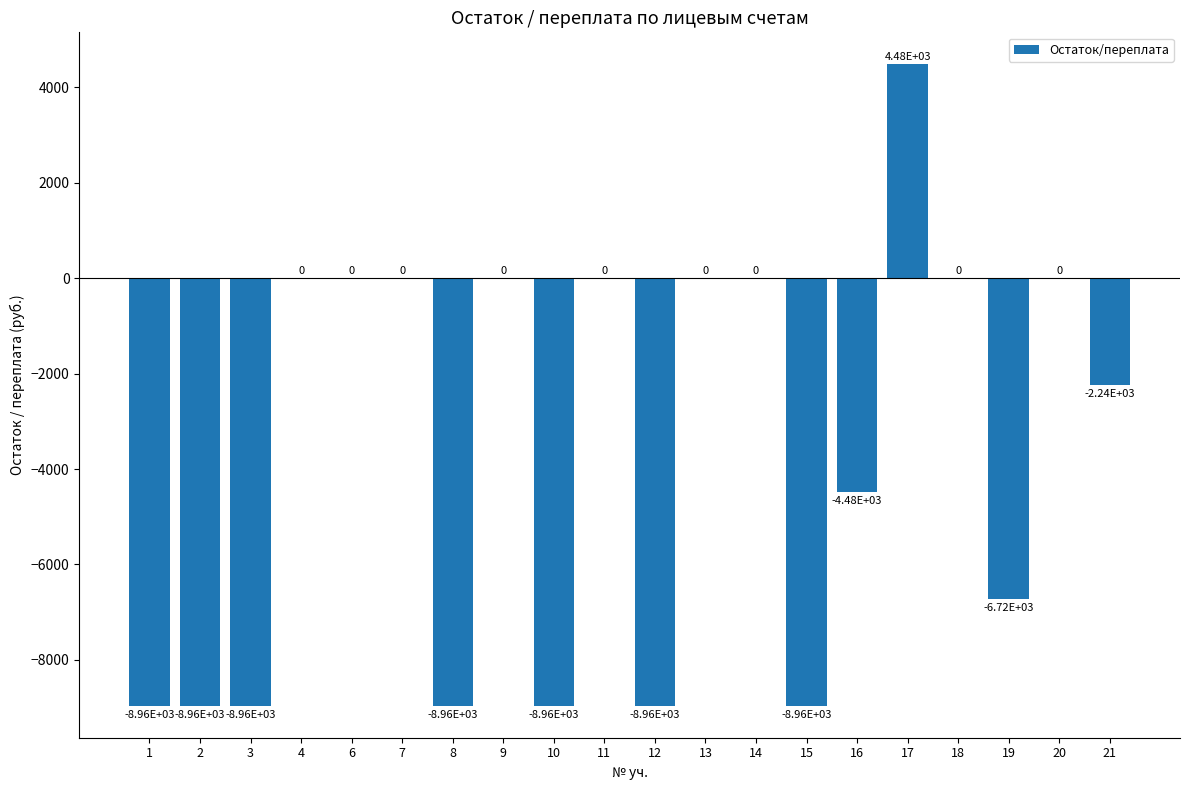

How many data points does each series have?

20